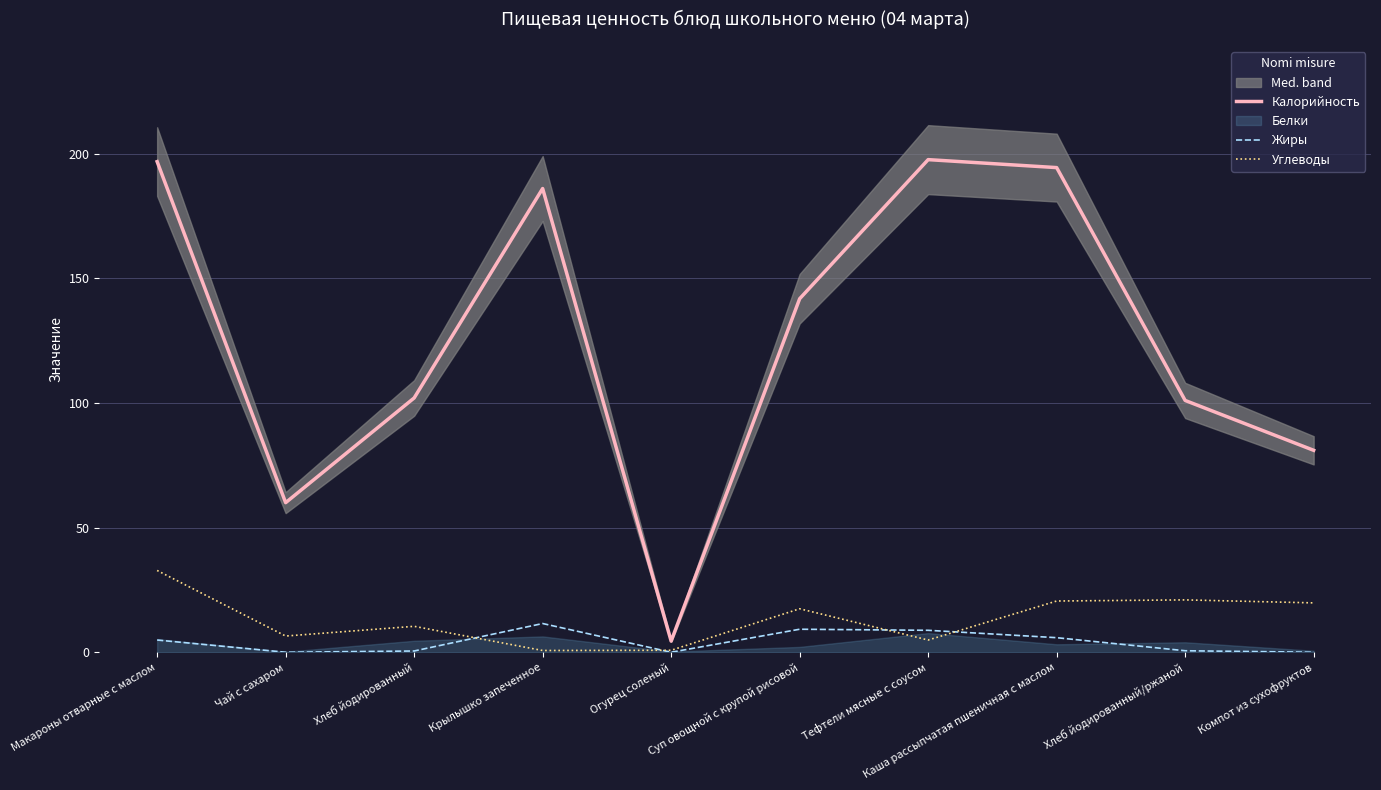

Count the number of categories in the chart.

10